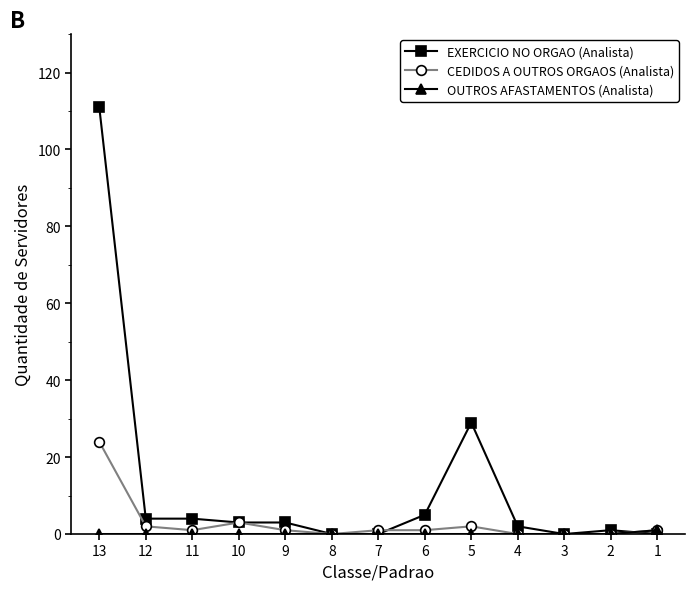

The EXERCICIO NO ORGAO (Analista) series shows 3 at 9. True or false?

True